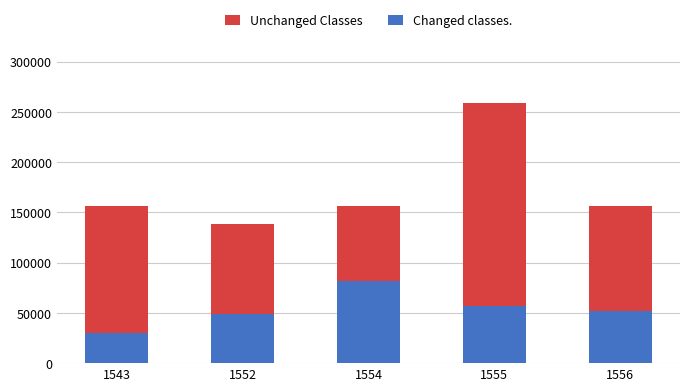

What is the difference between the second highest and second lowest values in the Changed classes. series?

8324.2